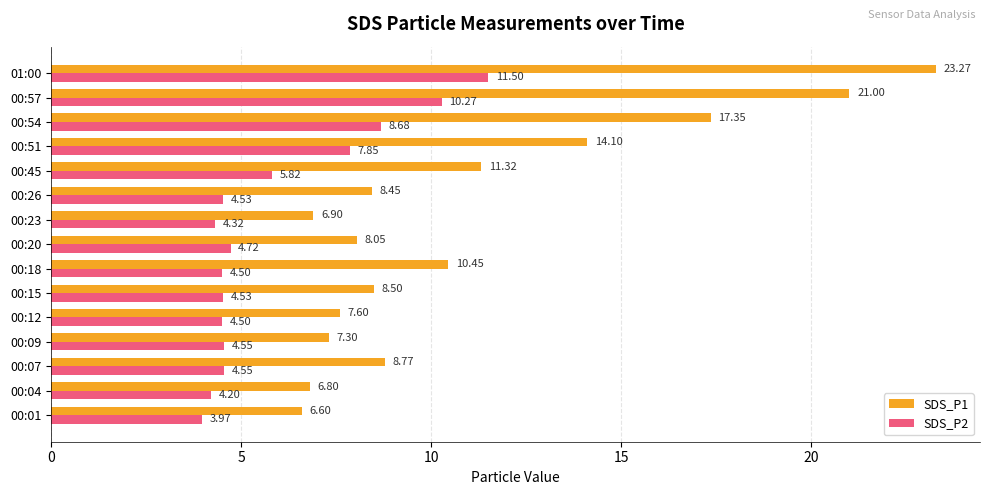

How many data points does each series have?

15